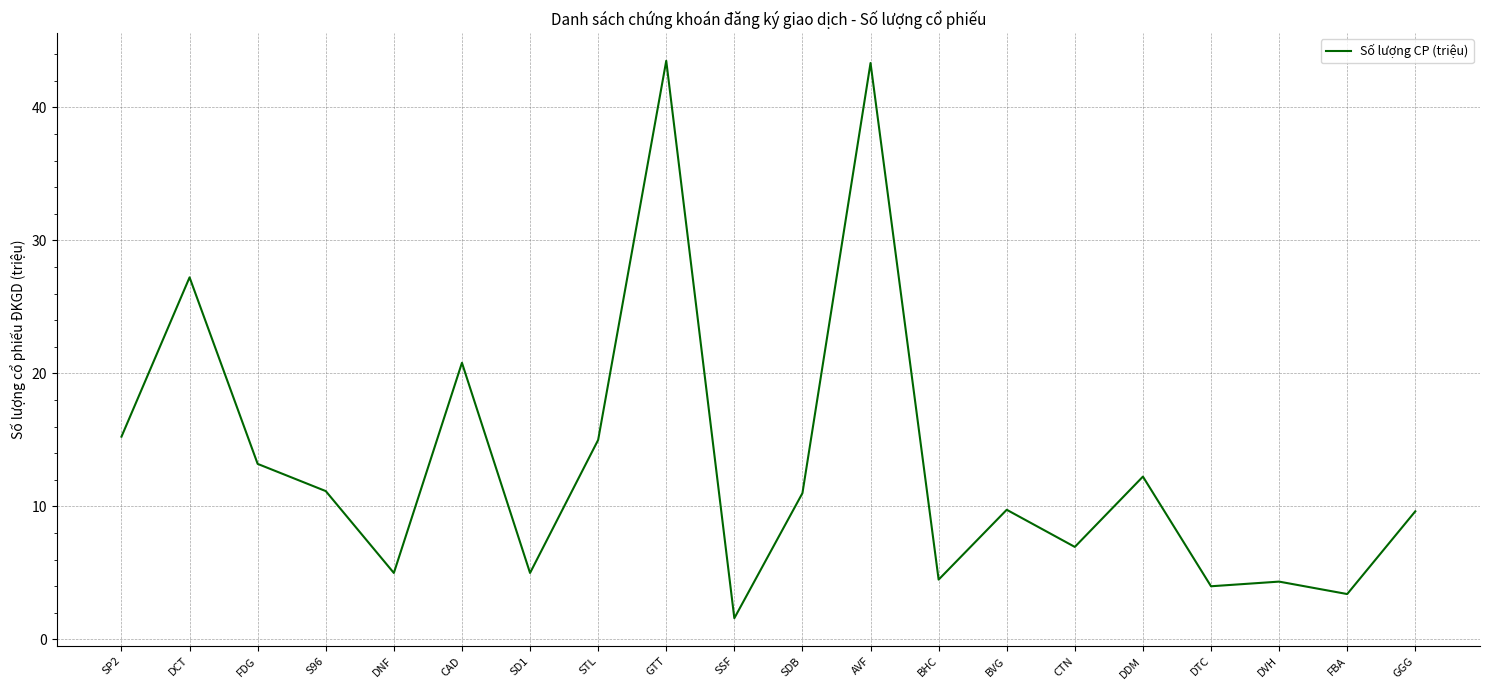

What is the maximum value shown in the chart?

43.5